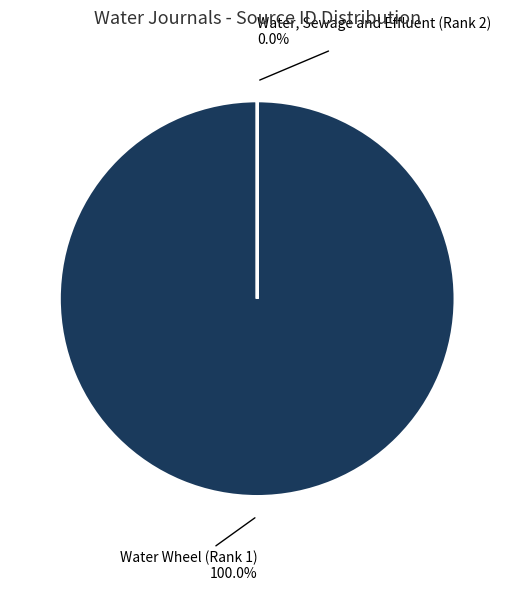

Which category has the smallest portion of the pie?

Water, Sewage and Effluent (Rank 2)